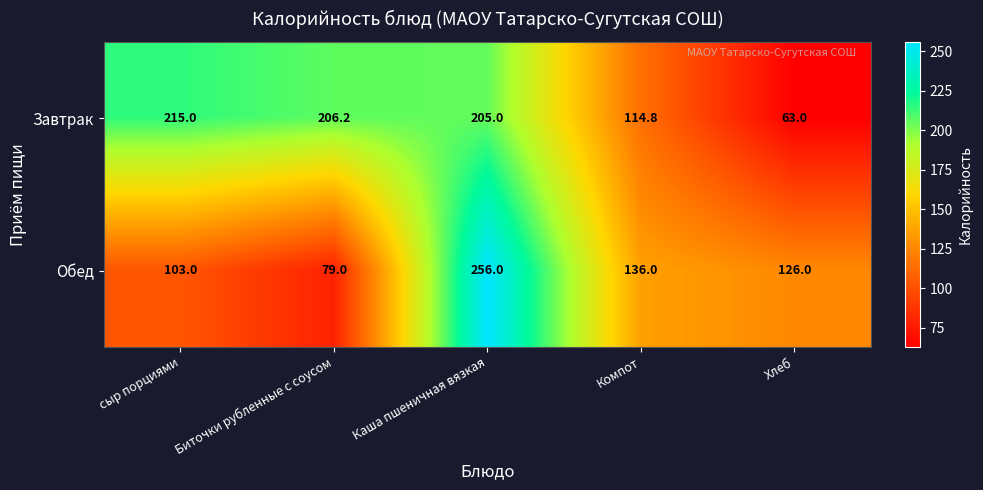

What is the maximum value shown in the chart?

256.0